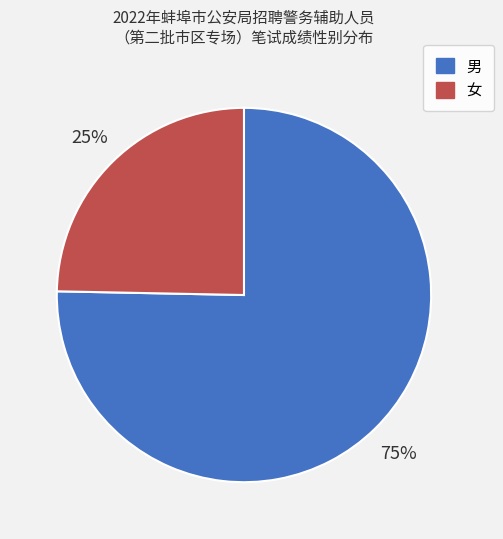

Is the sum of 男 and 女 greater than half?

Yes